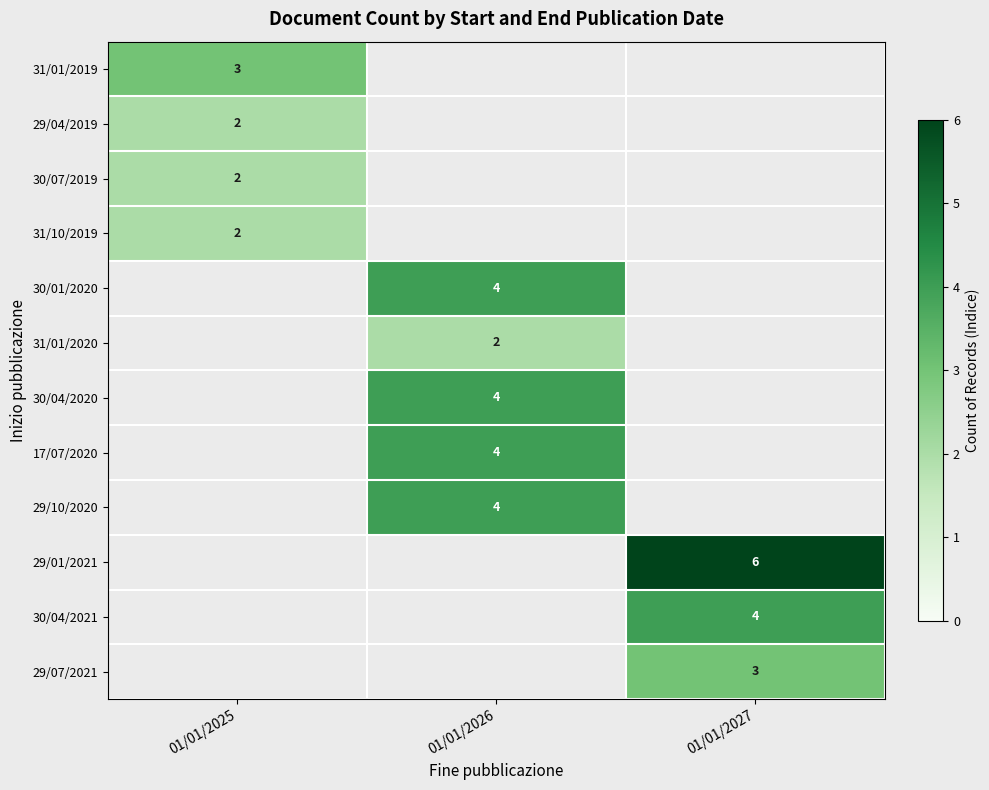

What is the difference between the 30/01/2020 values at 01/01/2026 and 01/01/2027?

4